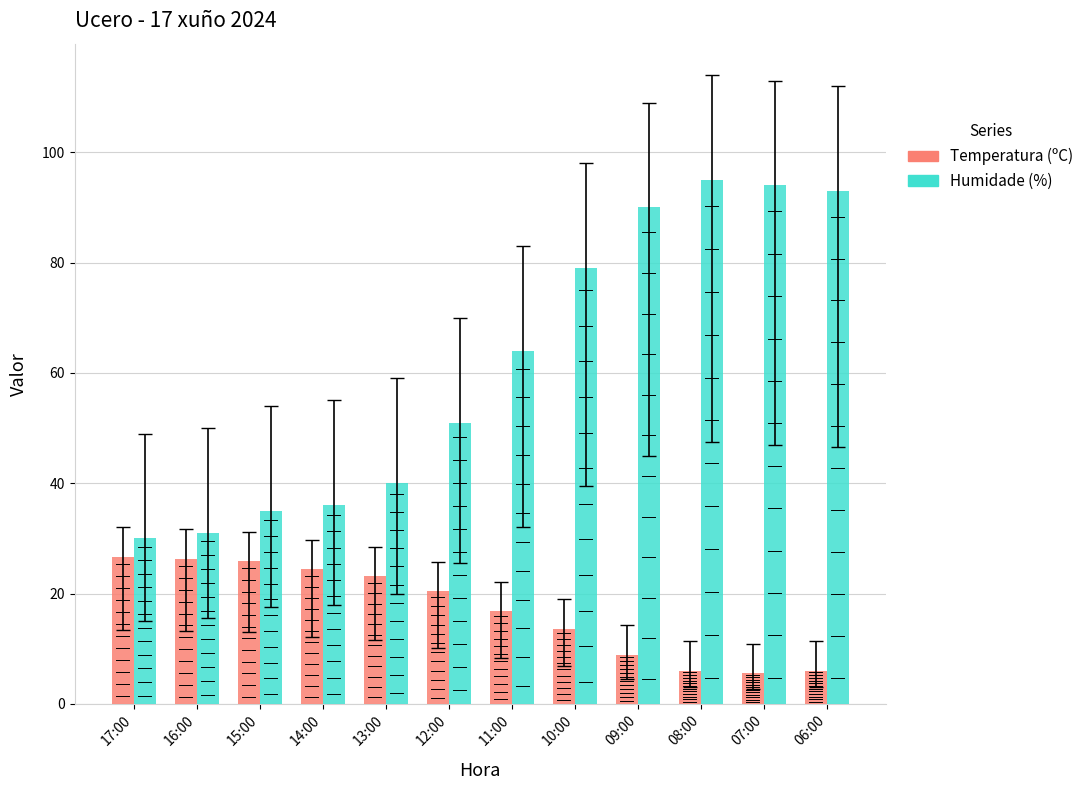

At which category is the sum across all series the highest?

08:00